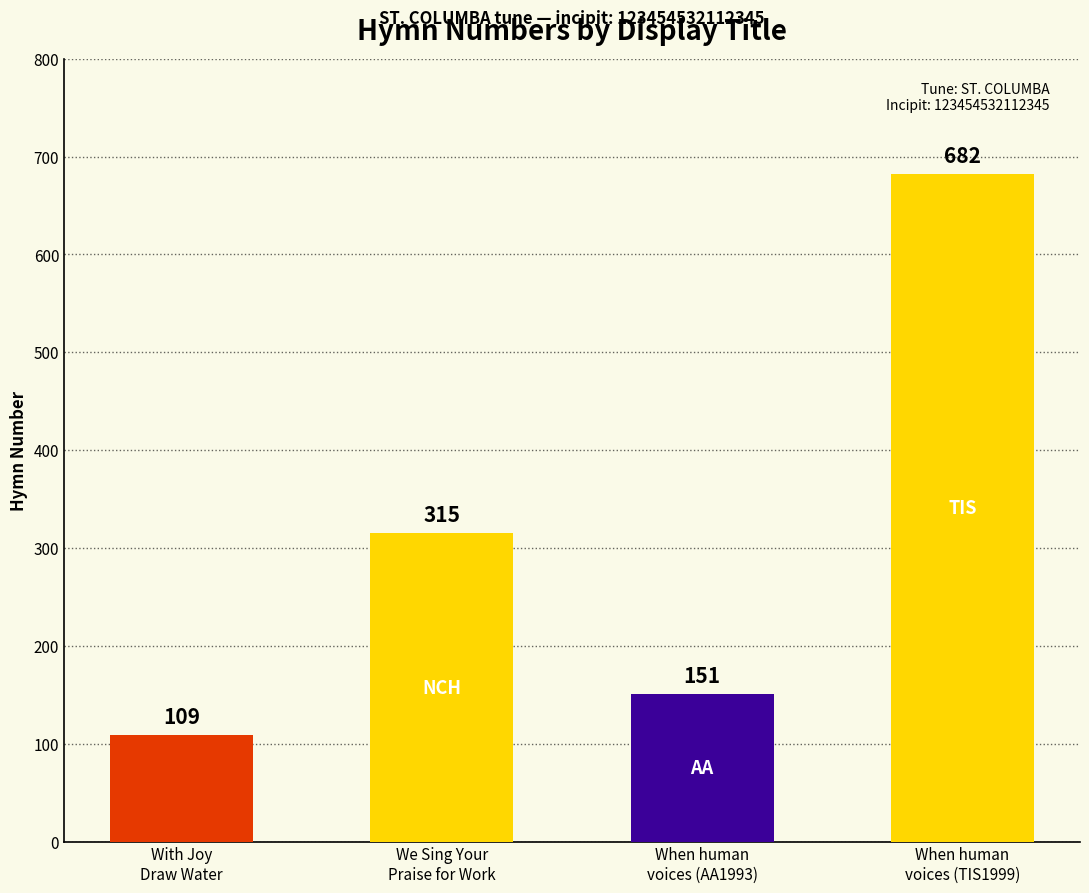

Reading left to right, extract all data points from this chart.

109	315	151	682